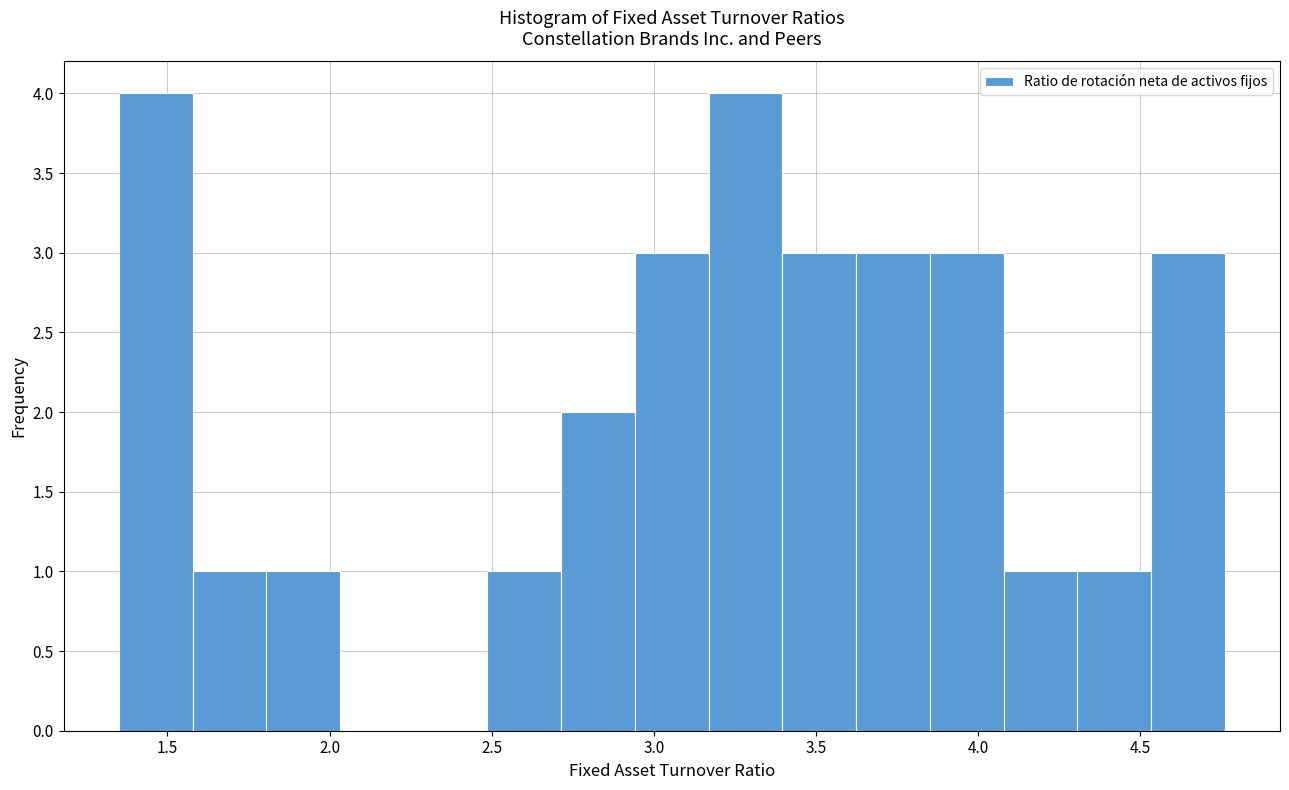

What is the height of the bar covering 3.60 to 3.85 on the x-axis? Neither the bar edges nor the heights are printed on the chart, so give them approximately, as read against the axes.

3